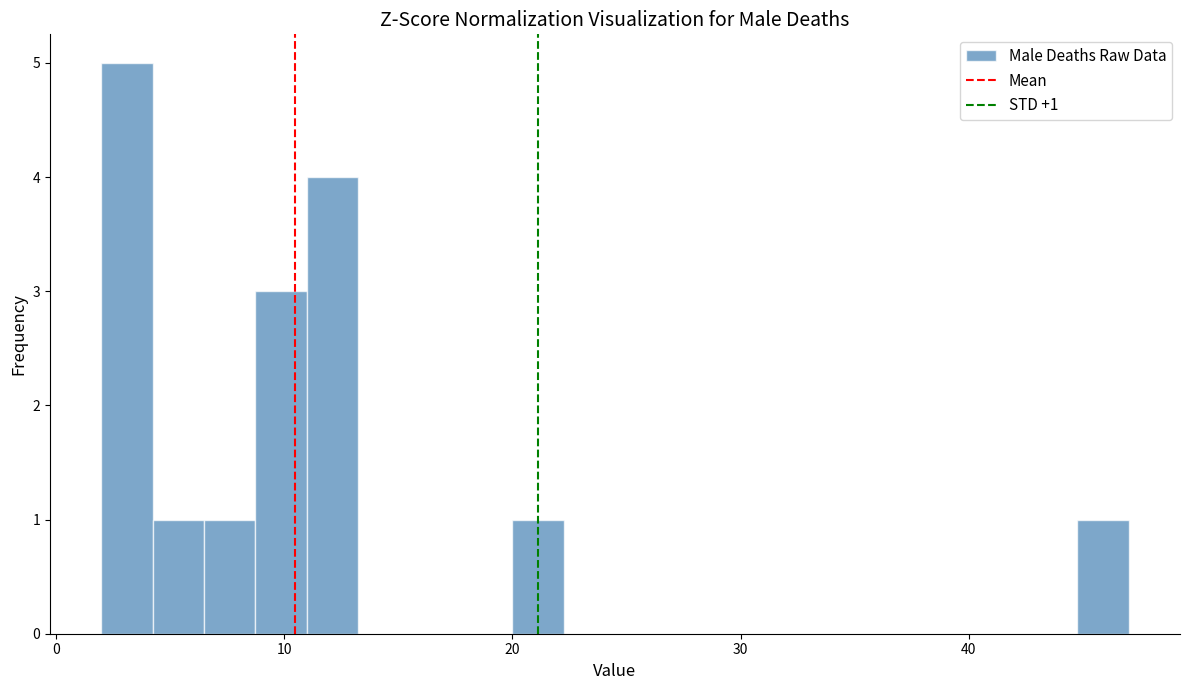

Read against the x-axis, roughly where is the centre of the tallest bar?

3